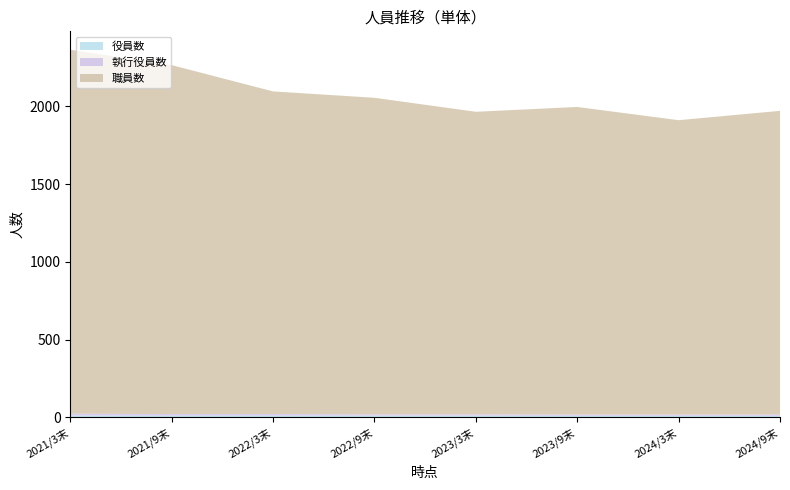

Reading right to left, extract all data points from this chart.

役員数: 10	10	10	11	11	11	11	12
執行役員数: 9	9	9	9	9	11	11	12
職員数: 1952	1892	1977	1945	2035	2074	2243	2340